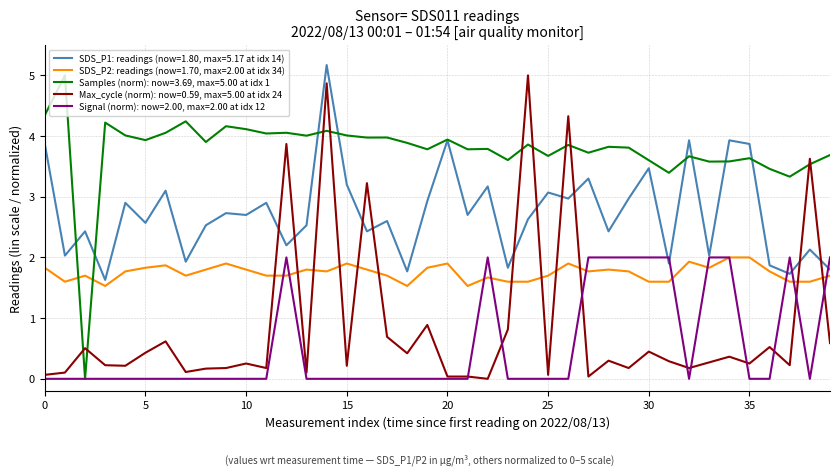

What is the maximum value for Max_cycle (norm): now=0.59, max=5.00 at idx 24?

5.0